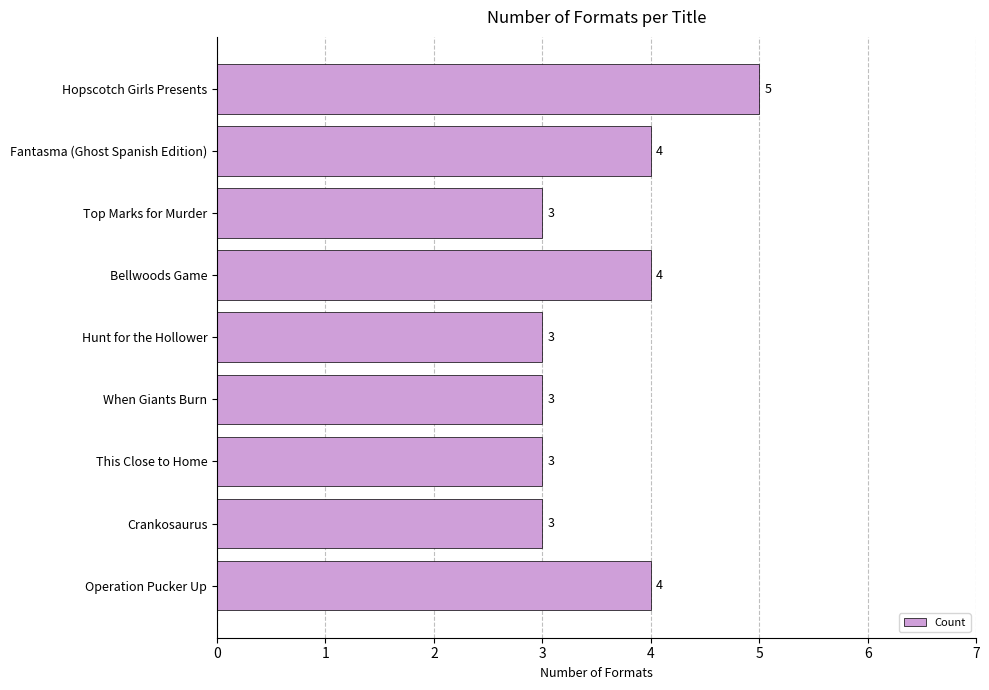

What is the ratio of the value at Hunt for the Hollower to the value at This Close to Home?

1.0